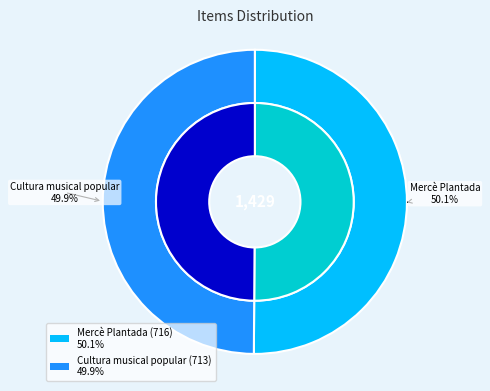

Between Mercè Plantada (716) and Cultura musical popular (713), which is larger?

Mercè Plantada (716)